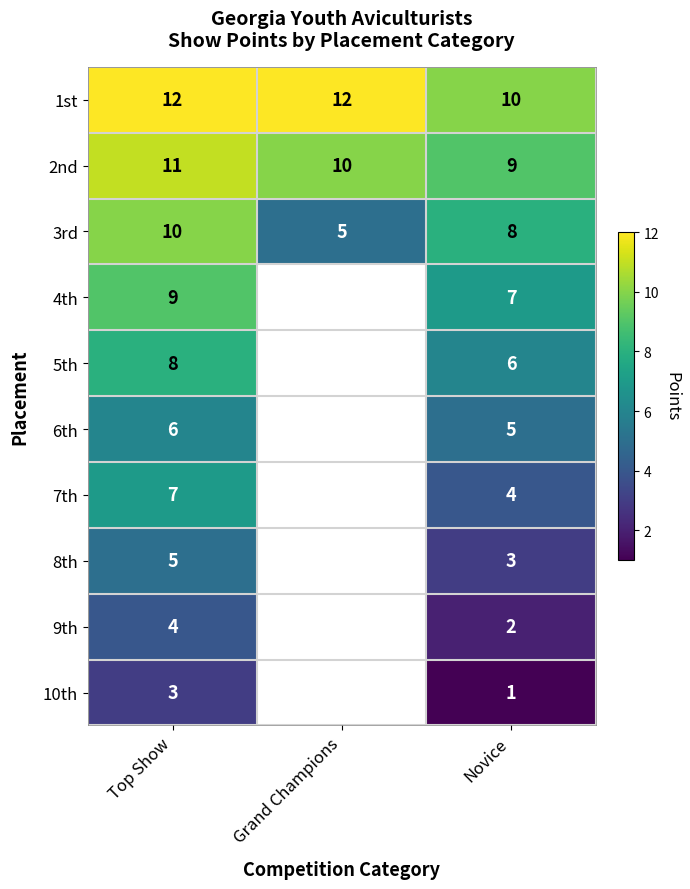

What is the difference between the highest and lowest values at Novice?

9